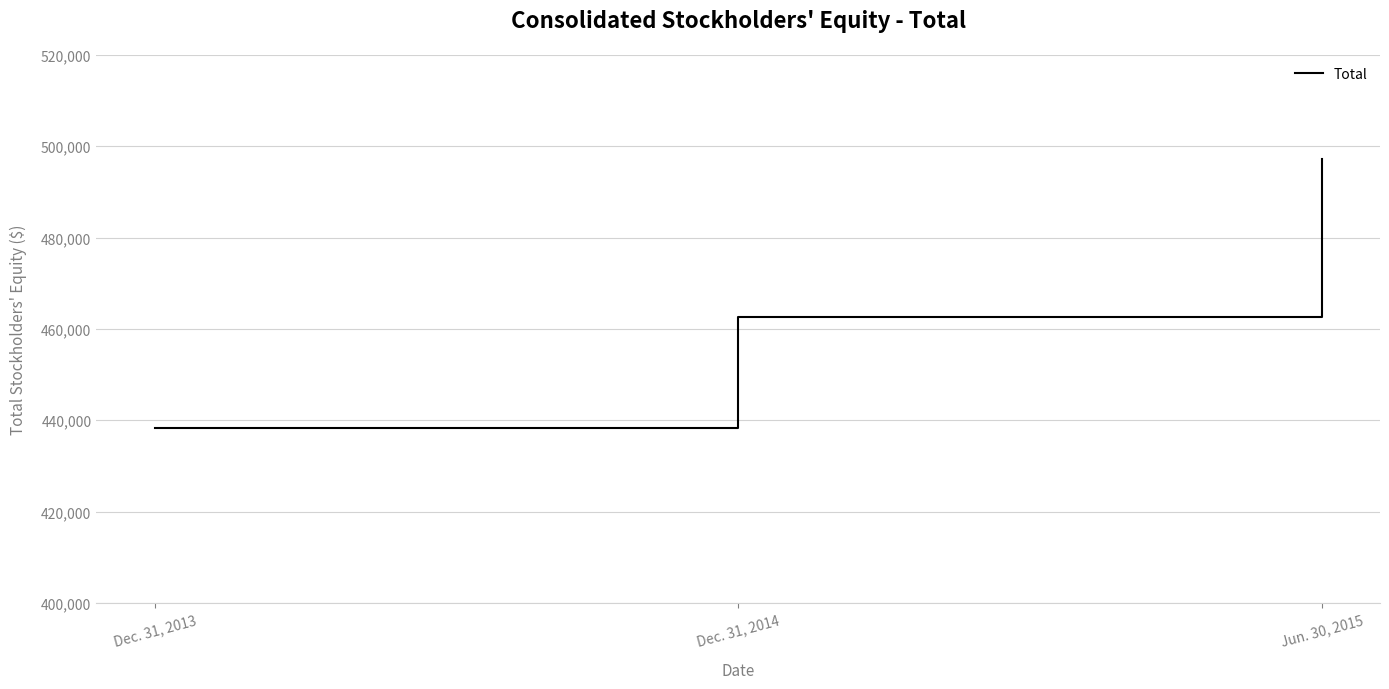

At which label is the value closest to 467749?

Dec. 31, 2014